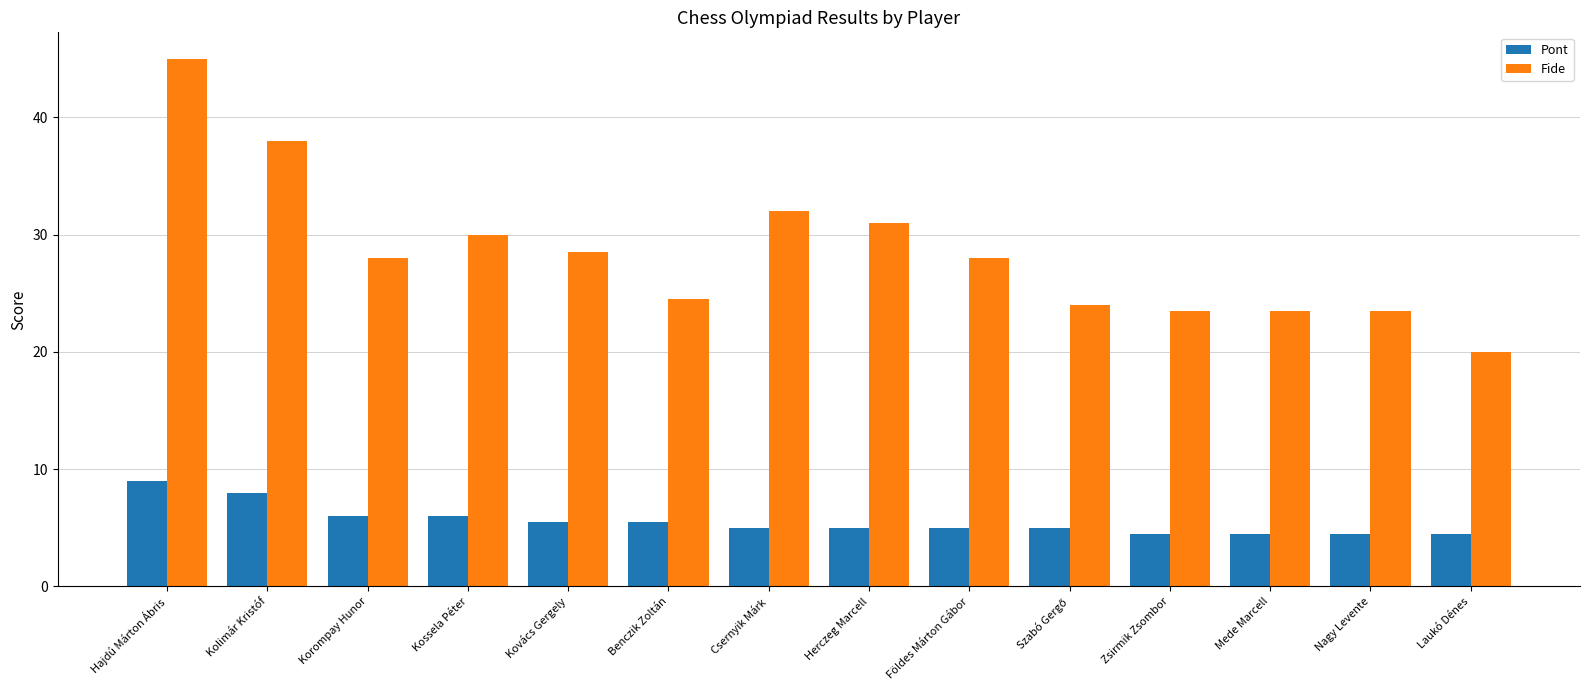

Count the Pont values in the range 4 to 6.

12